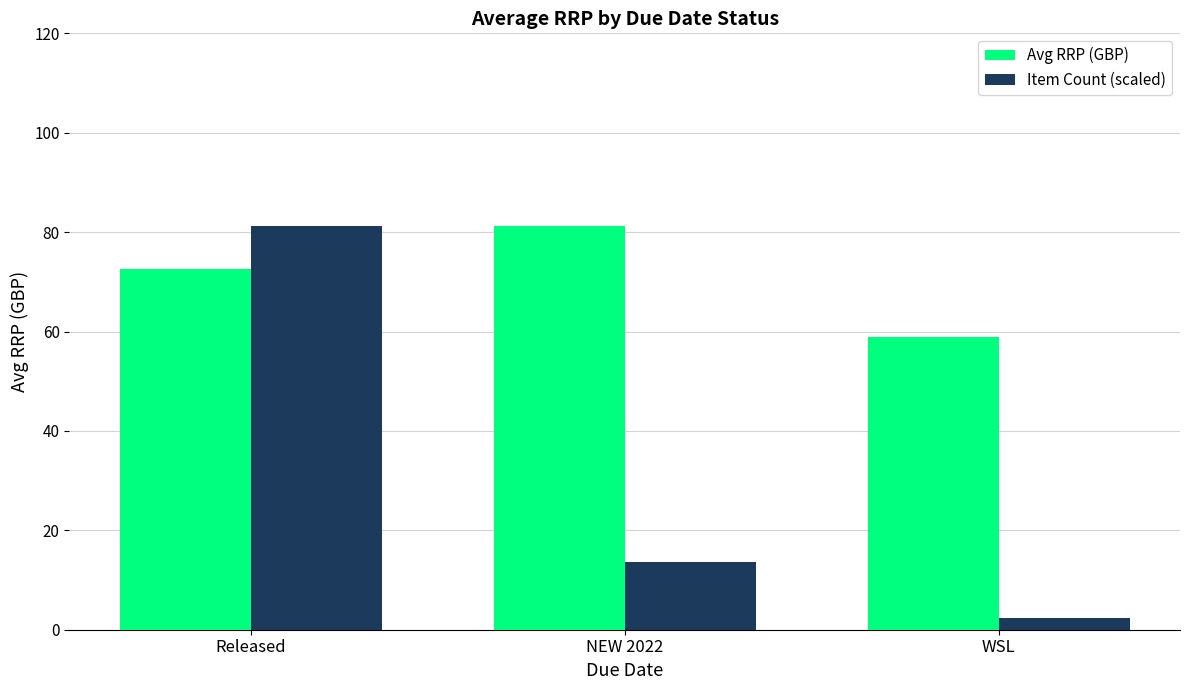

What is the value of the Avg RRP (GBP) bar at the 3rd from the left?

59.0